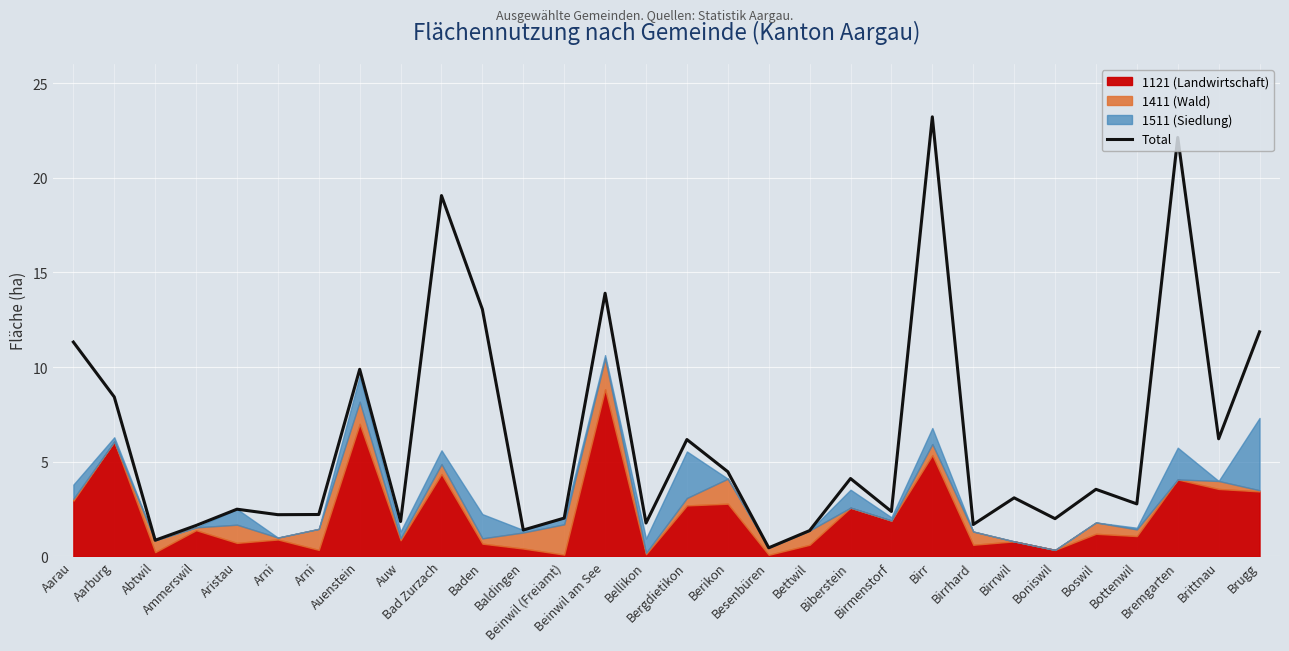

Is it true that the value at Bad Zurzach is 11.5?

False